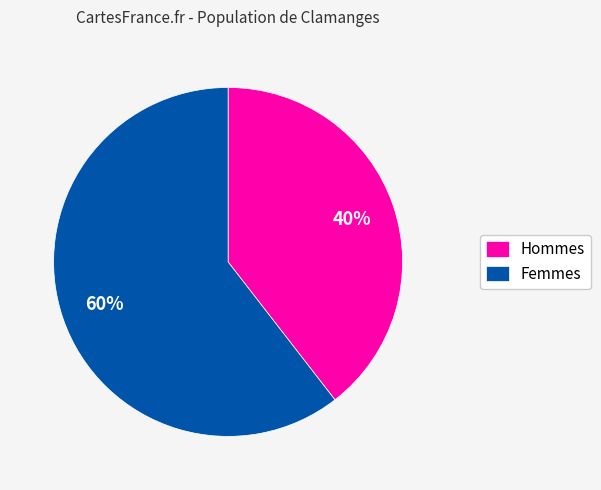

How many slices are in this pie chart?

2